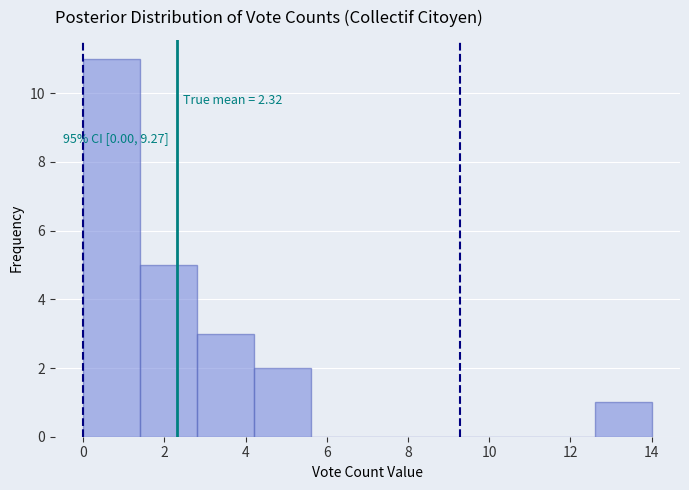

Which range on the x-axis has the tallest bar?

0.0 to 1.4